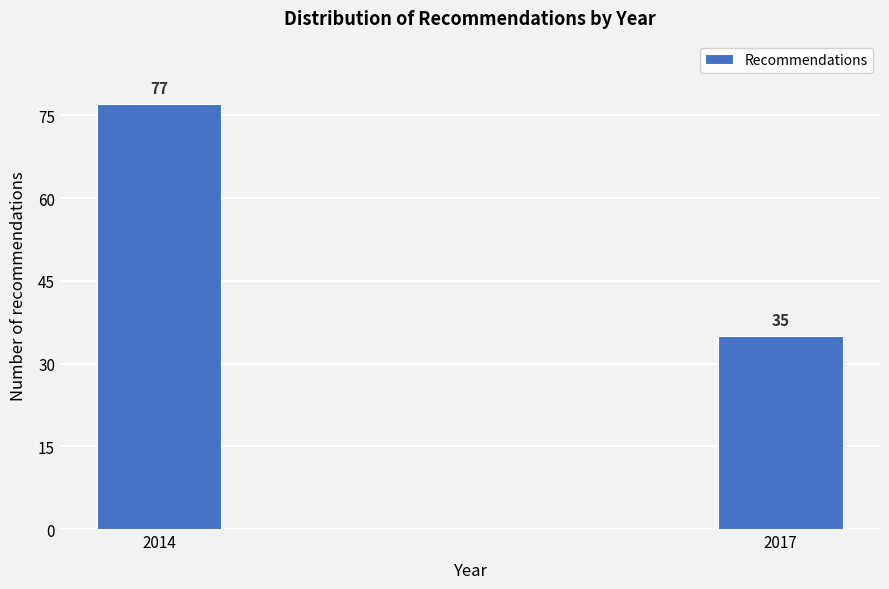

Reading left to right, transcribe all the data shown in this chart.

77	35